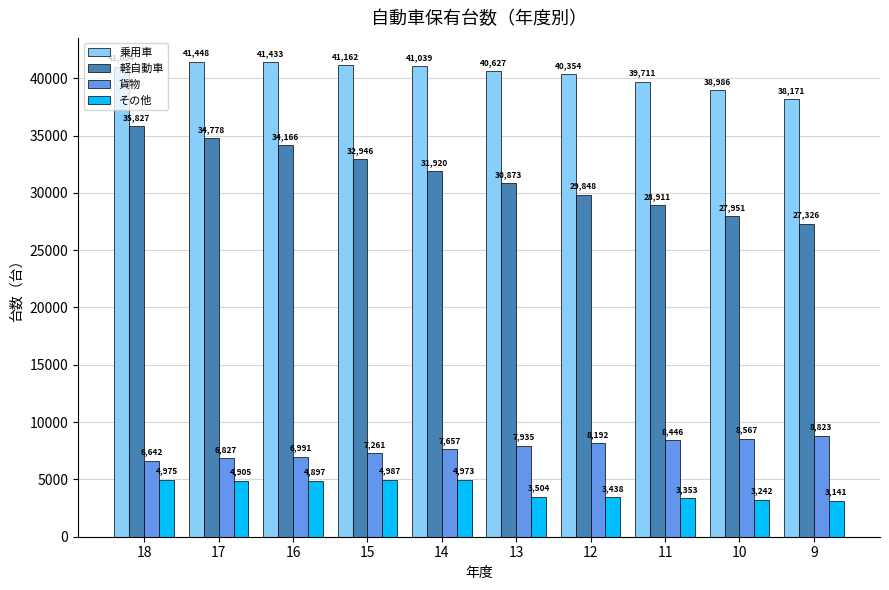

What is the value of the 軽自動車 bar at the 8th from the left?

28911